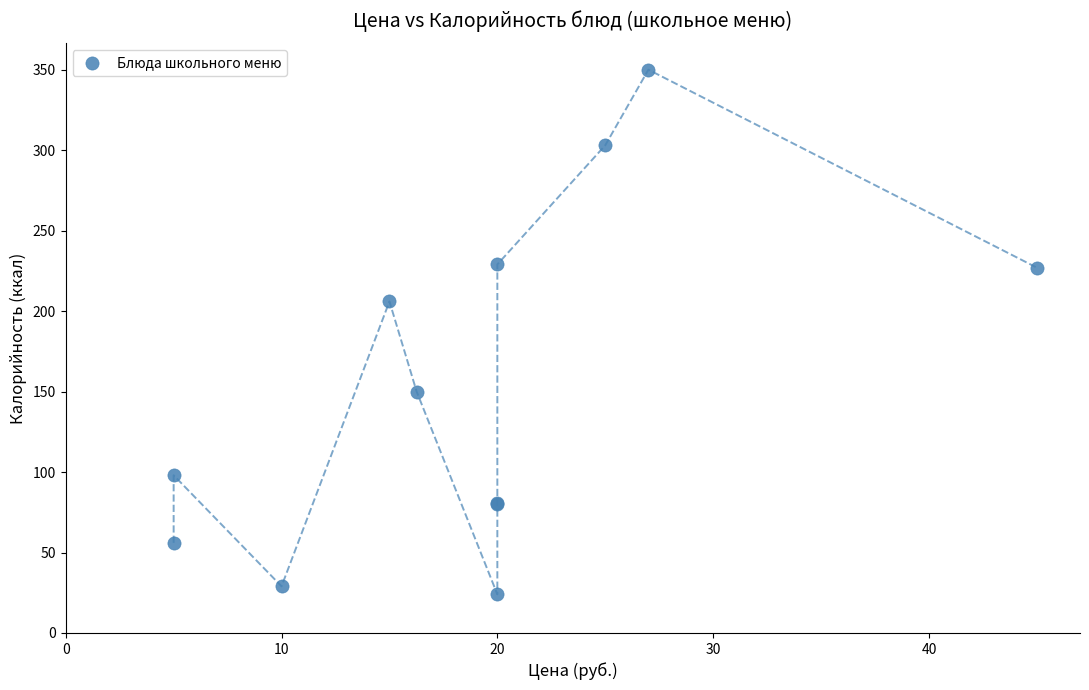

What Y value in the scatter plot is closest to 187?

206